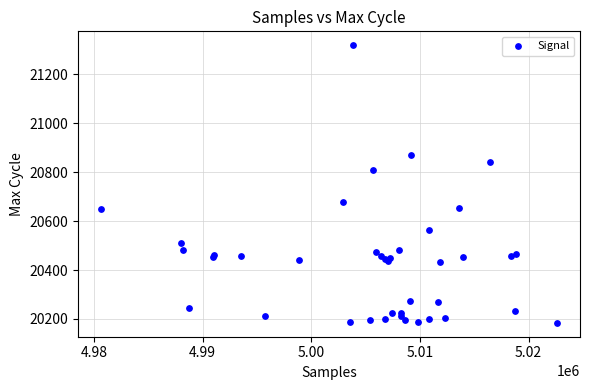

What Y value in the scatter plot is closest to 20751?

20810